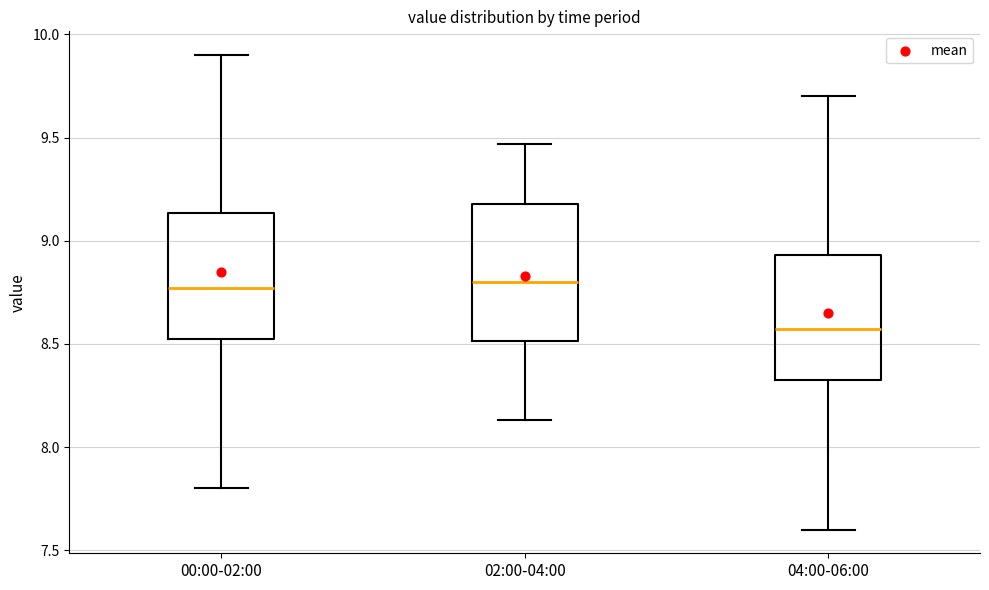

Reading left to right, read every box against the y-axis: the position of its median line, the range the box covers, and the ends of its whiskers. The values are not printed on the chart, so give them approximately, as read against the axis.

00:00-02:00: median 8.75, box 8.50 to 9.15, whiskers 7.80 to 9.90
02:00-04:00: median 8.80, box 8.50 to 9.20, whiskers 8.15 to 9.45
04:00-06:00: median 8.55, box 8.30 to 8.95, whiskers 7.60 to 9.70